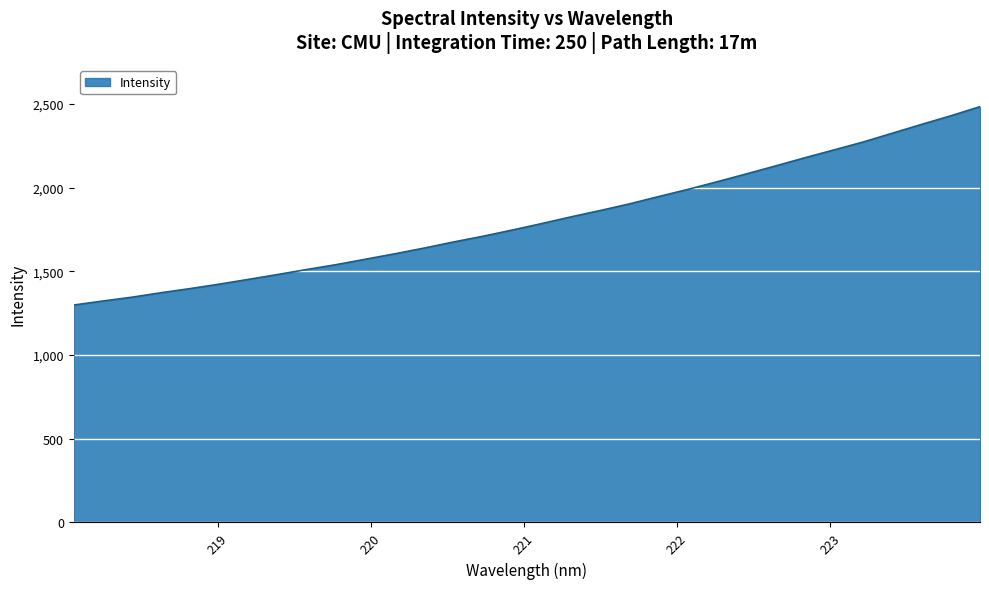

What is the maximum value shown in the chart?

2484.7